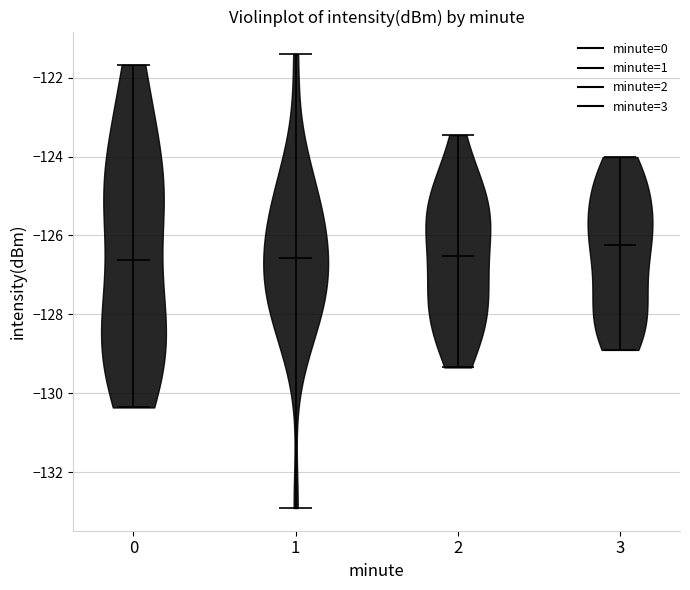

What is the highest point the violin at x = 0 reaches on the y-axis? The values are not printed on the chart, so give them approximately, as read against the axis.

-121.6